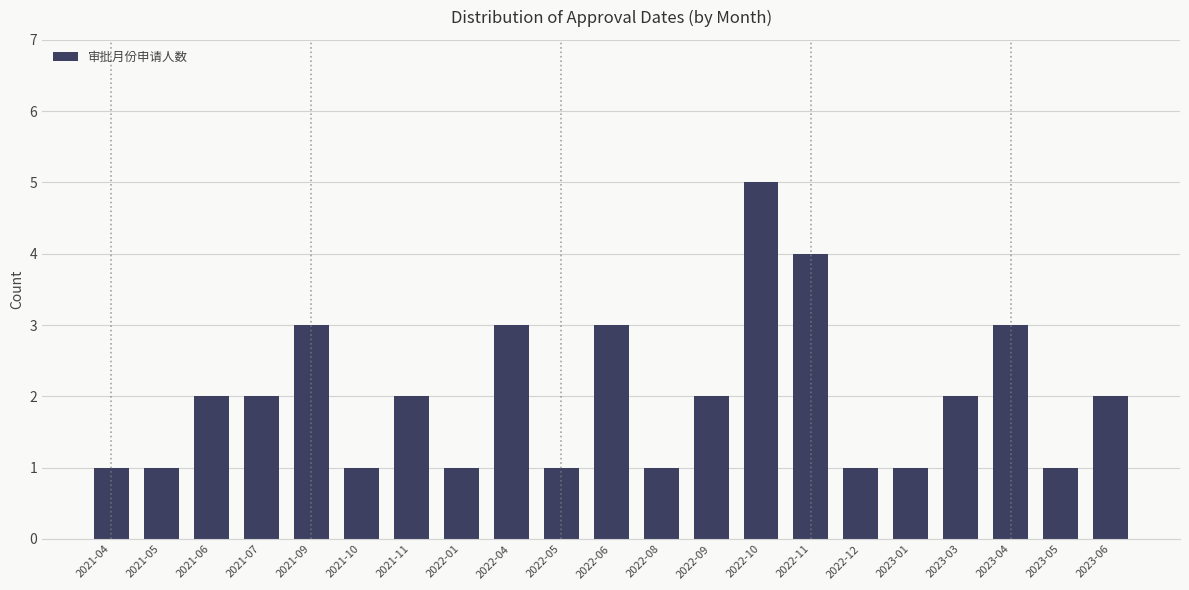

Reading right to left, list all the values displayed in this chart.

2	1	3	2	1	1	4	5	2	1	3	1	3	1	2	1	3	2	2	1	1